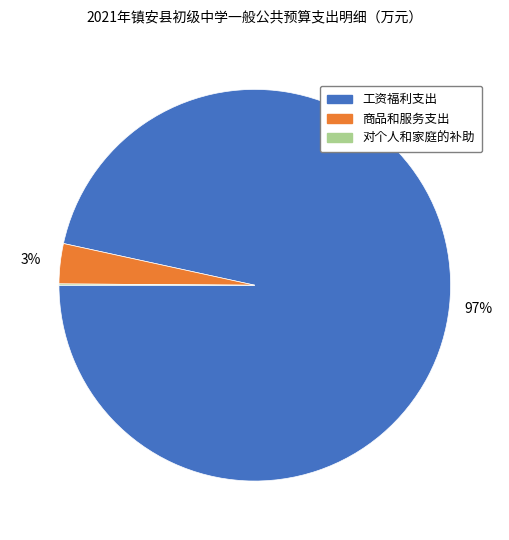

The 商品和服务支出 slice represents 3% of the pie. True or false?

True